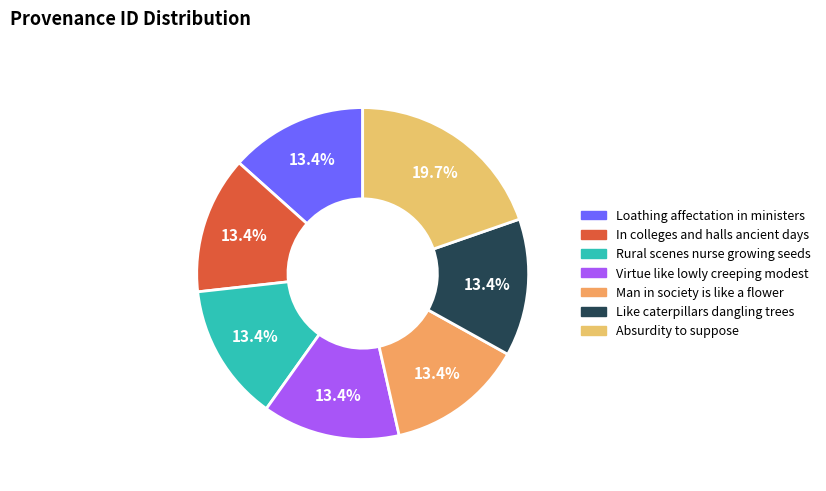

To the nearest percent, what percentage of the pie is Like caterpillars dangling trees?

13%